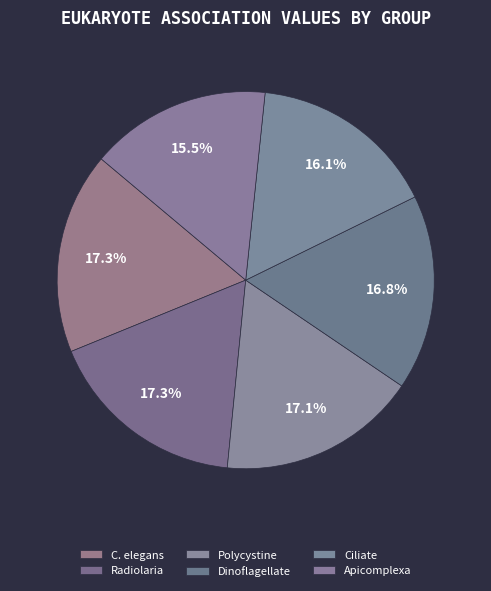

What percentage is the Apicomplexa slice, to the nearest percent?

16%